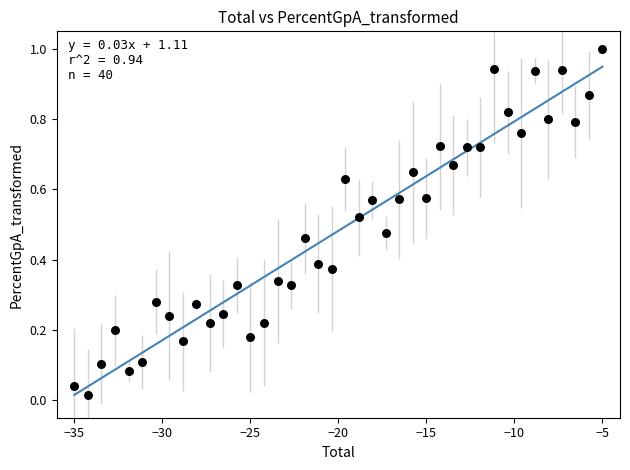

What is the range of X values (max minus min)?

30.0